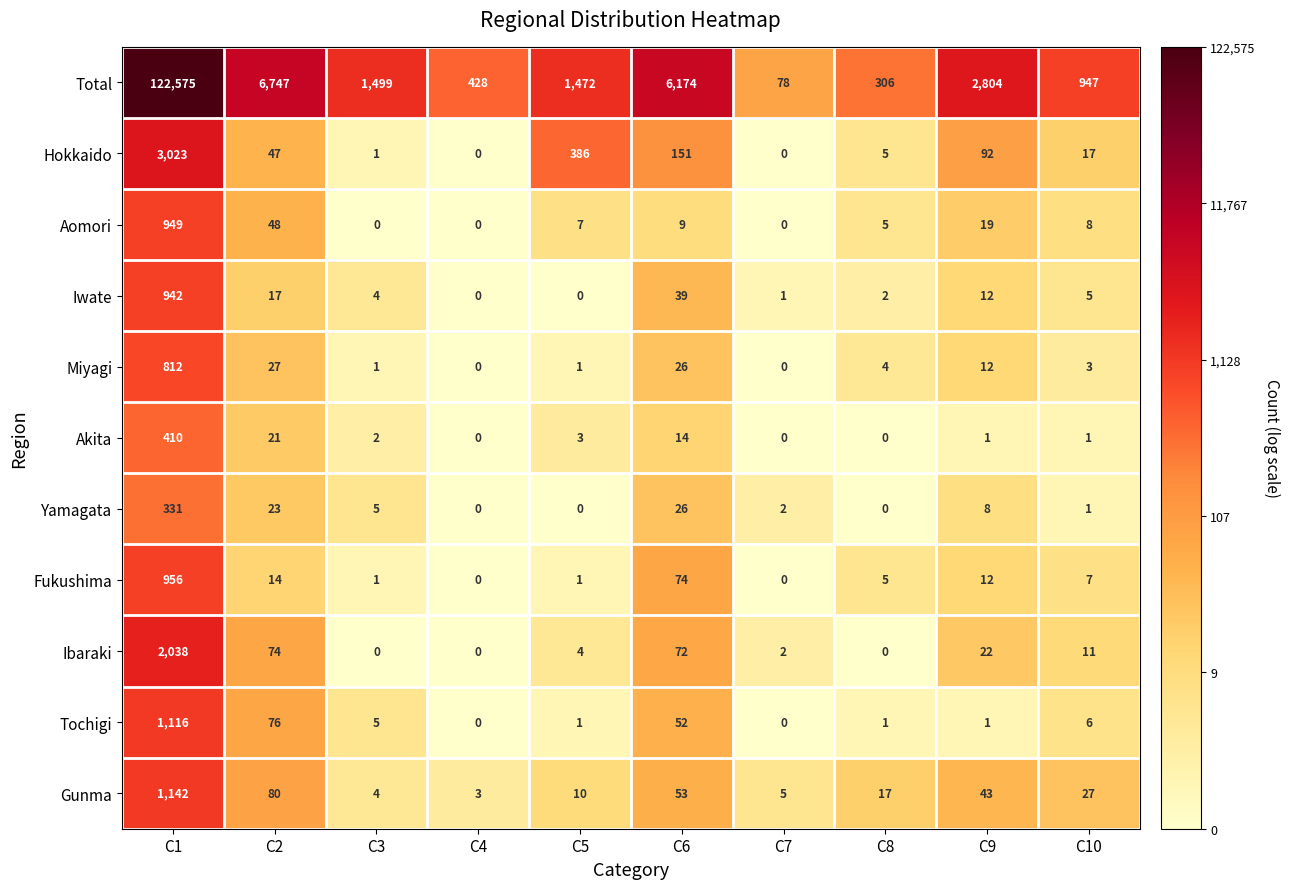

What is the difference between the Total values at C4 and C3?

1071